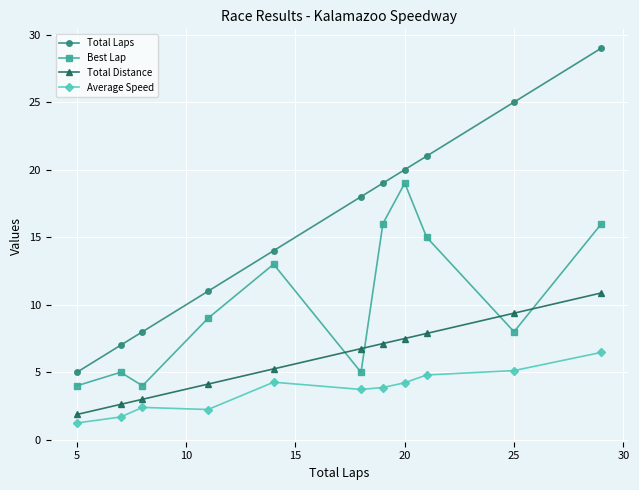

What is the minimum value shown in the chart?

1.2